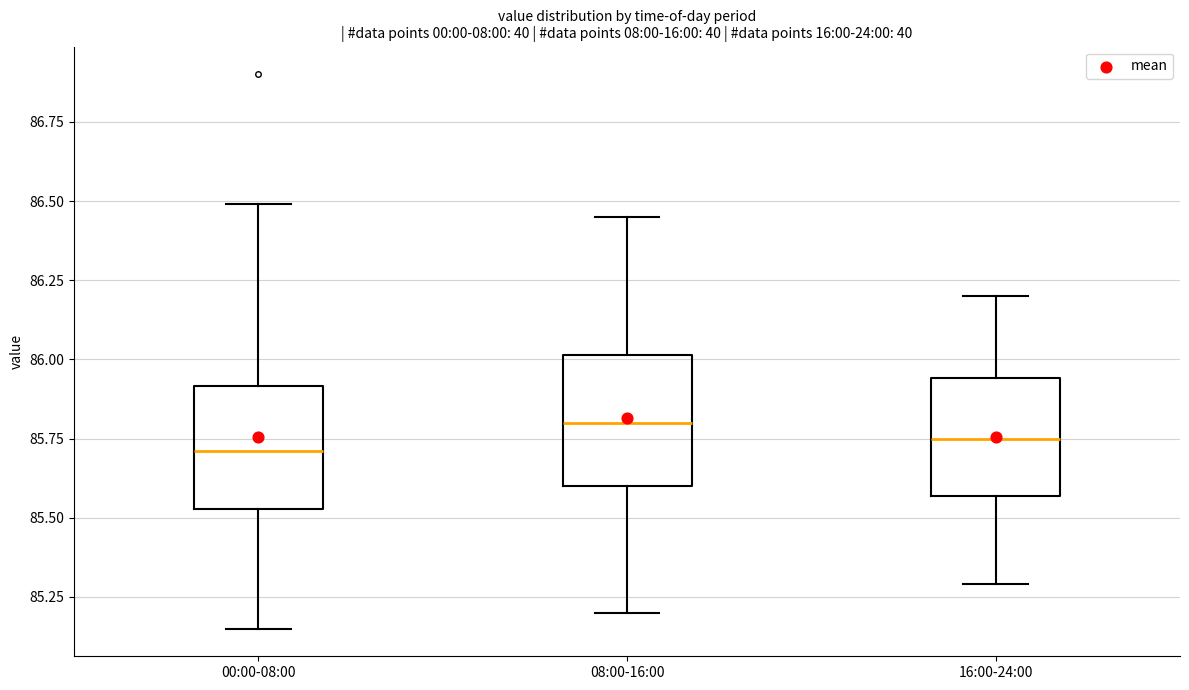

Reading left to right, transcribe this box plot: for each box, give where its median line is, the range the box spans, and where its two whiskers end, as read against the y-axis. The values are not printed on the chart, so give them approximately, as read against the axis.

00:00-08:00: median 85.70, box 85.55 to 85.90, whiskers 85.15 to 86.50
08:00-16:00: median 85.80, box 85.60 to 86.00, whiskers 85.20 to 86.45
16:00-24:00: median 85.75, box 85.55 to 85.95, whiskers 85.30 to 86.20